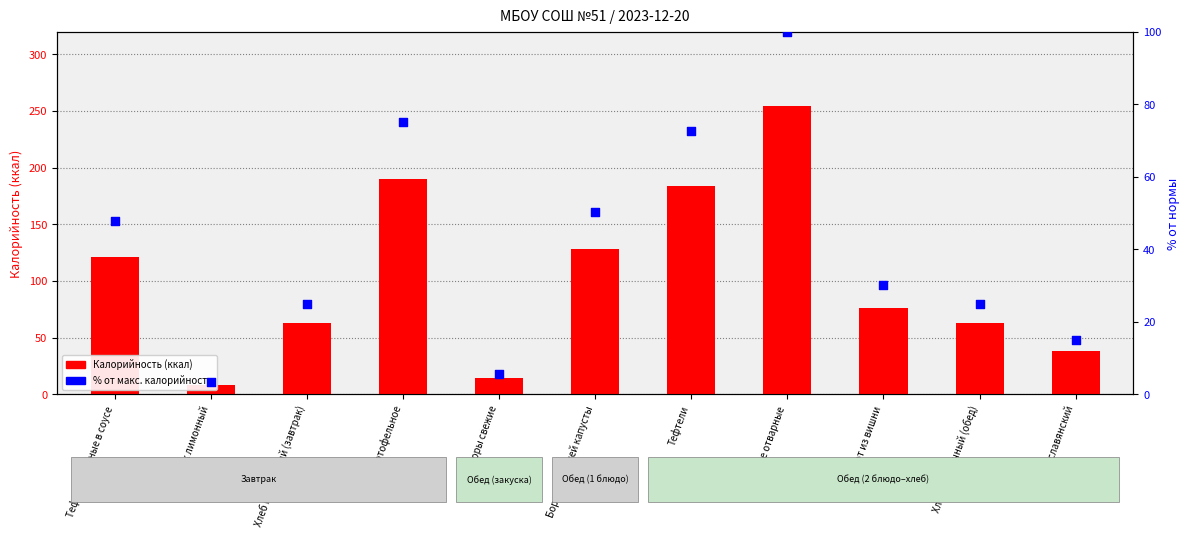

Which series has the largest total across all categories?

Калорийность